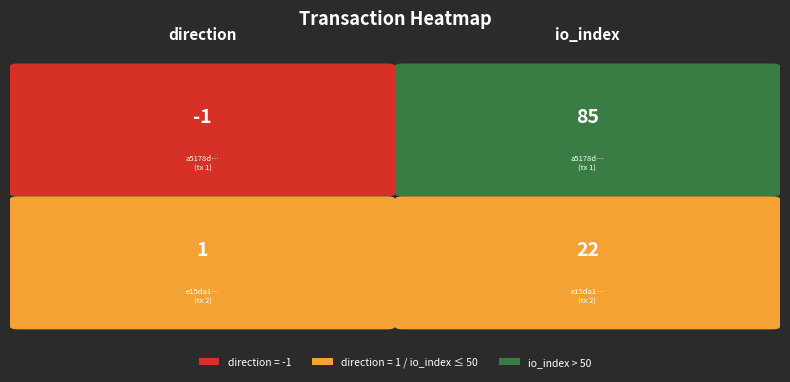

Count the e15da1b321ef3405fb2879c315d43f050d45e62 values in the range 1 to 22.

2